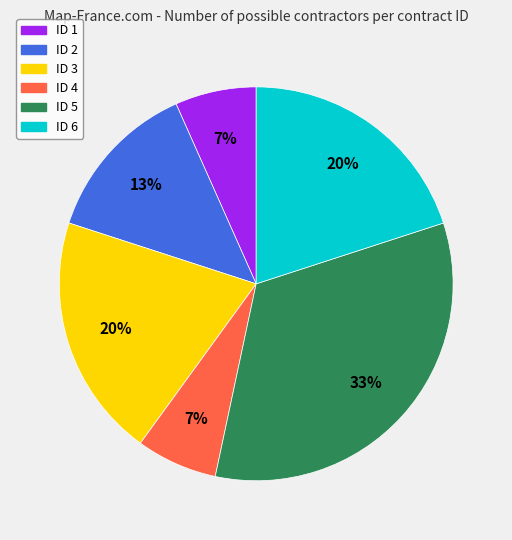

Does ID 2 represent more than half of the total?

No